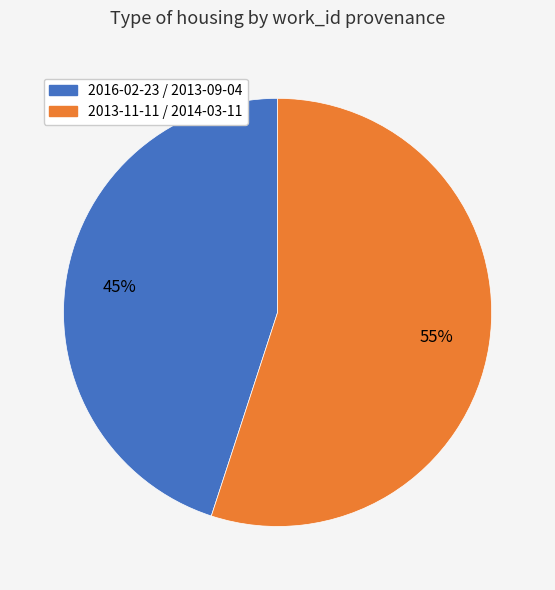

To the nearest percent, what is the difference between the largest and smallest slice percentages?

10%